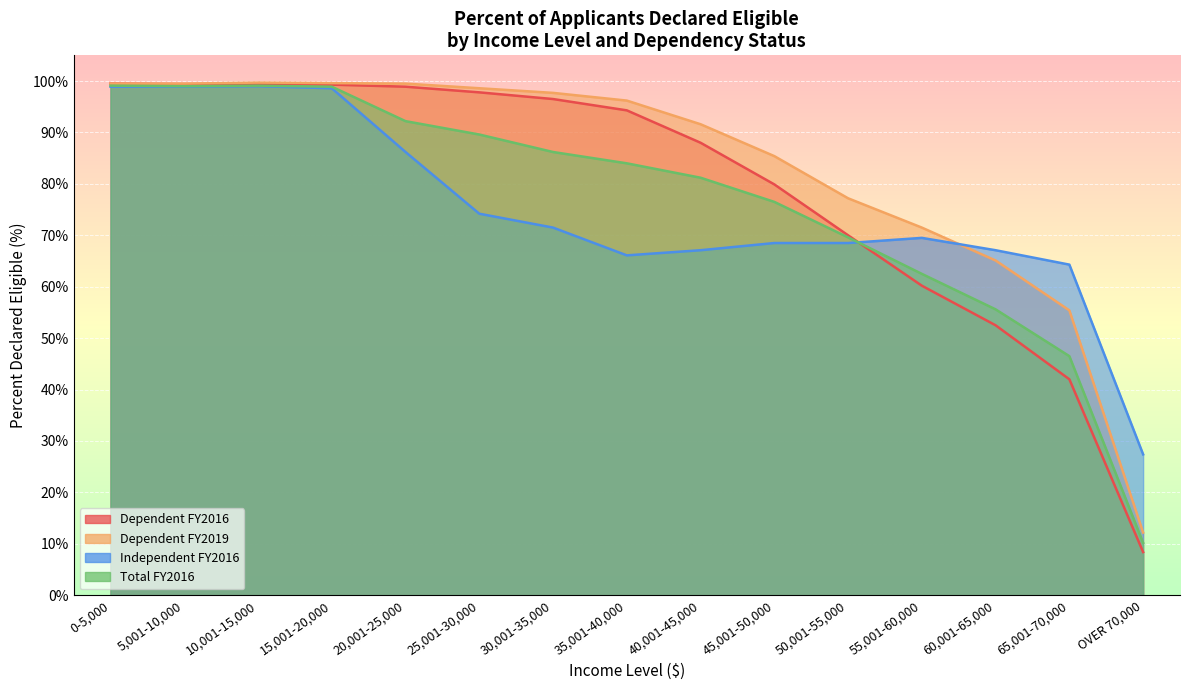

At which category is the sum across all series the highest?

10,001-15,000